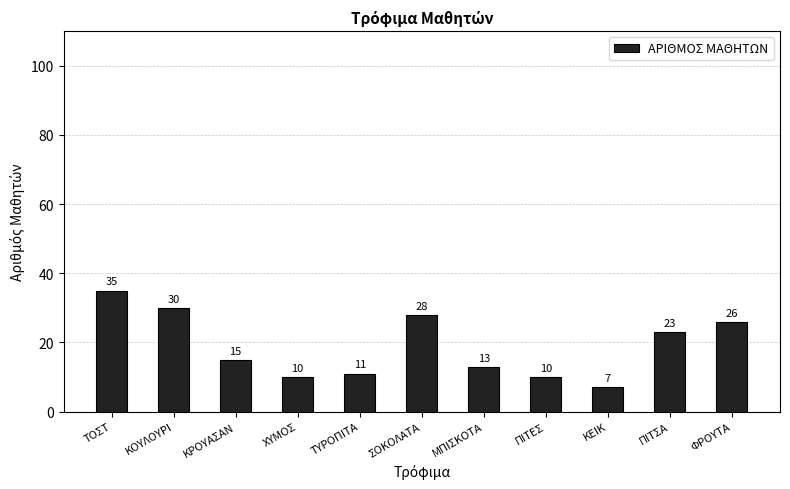

What is the change in value from ΜΠΙΣΚΟΤΑ to ΠΙΤΕΣ?

-3